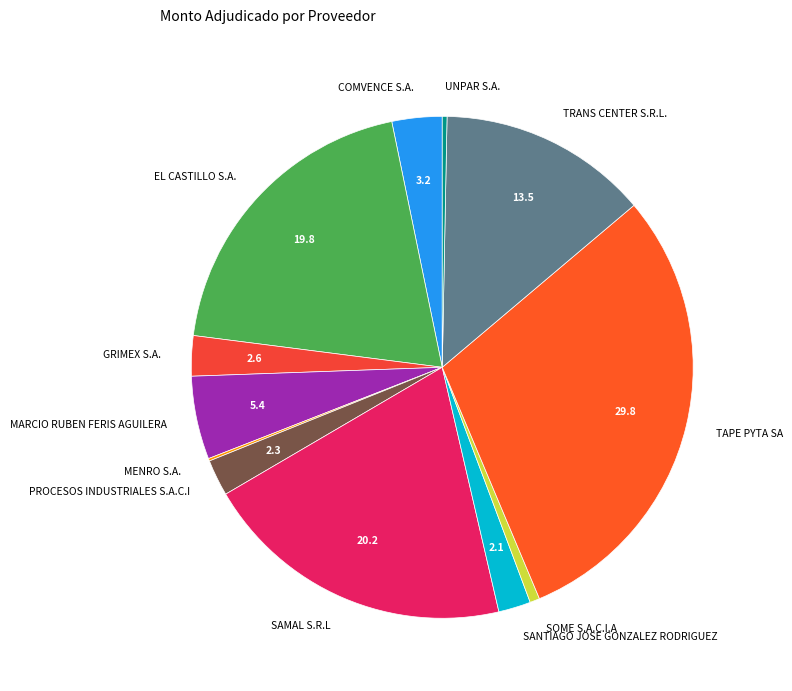

Which category has the biggest portion of the pie?

TAPE PYTA SA